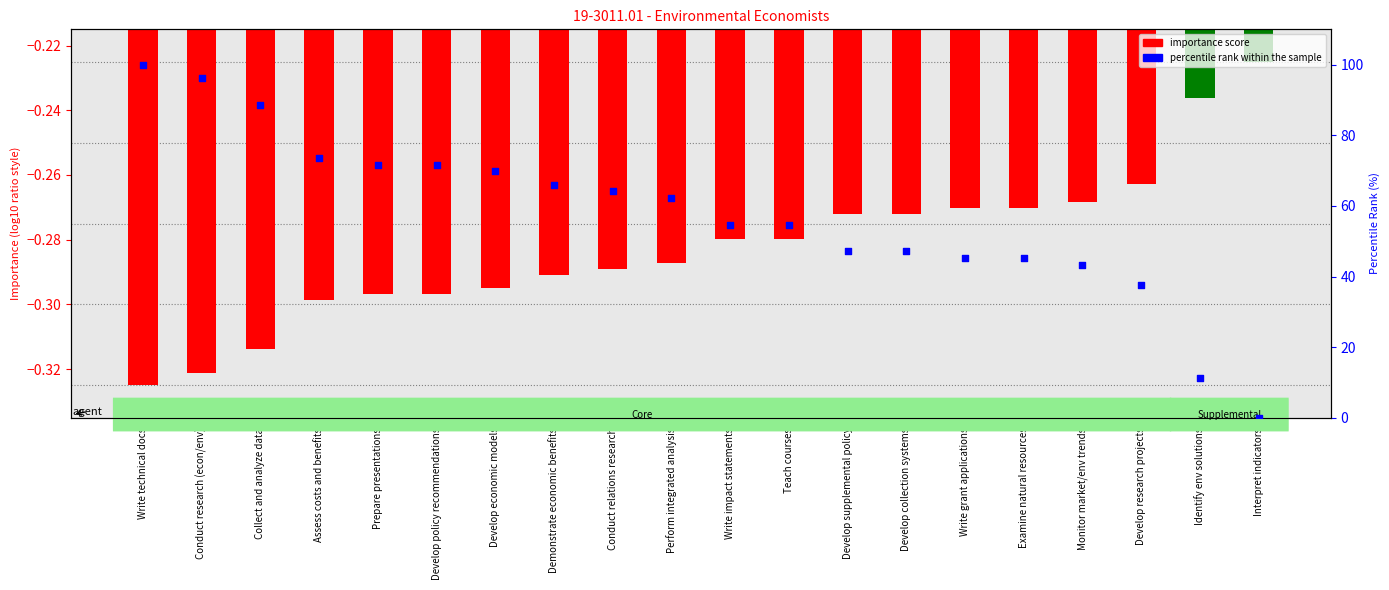

Which series has the largest Y range (max minus min)?

percentile rank within the sample